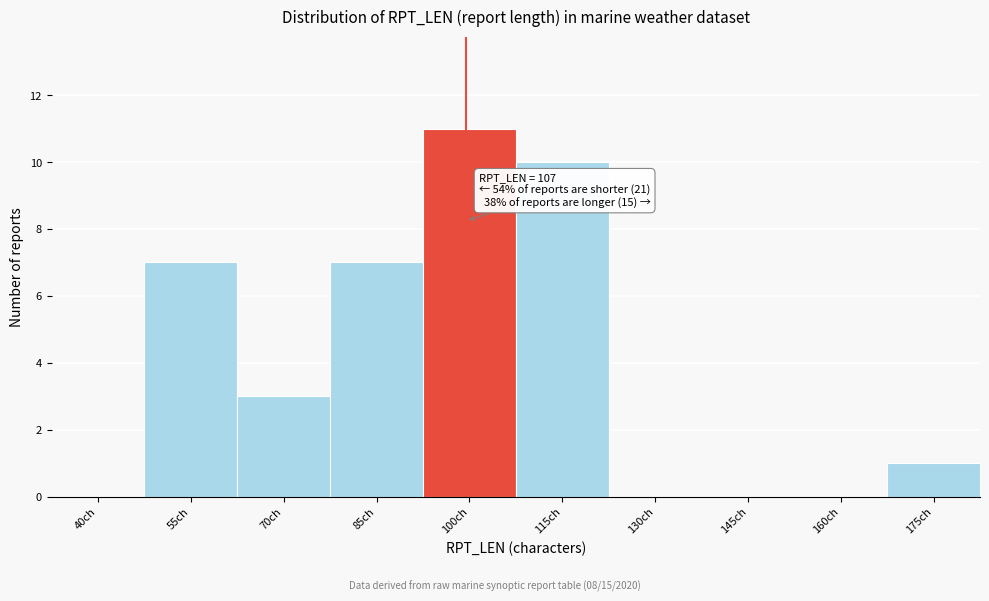

Reading left to right, extract all data points from this chart.

40ch=0	55ch=7	70ch=3	85ch=7	100ch=11	115ch=10	130ch=0	145ch=0	160ch=0	175ch=1